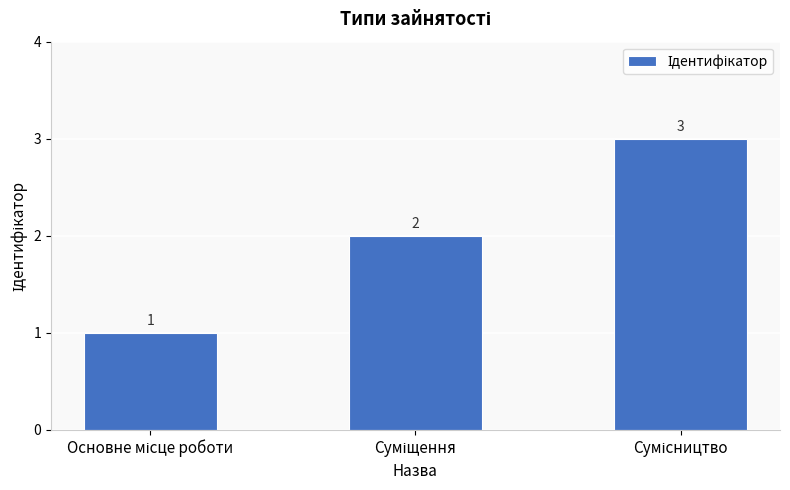

How many values are below 2?

1